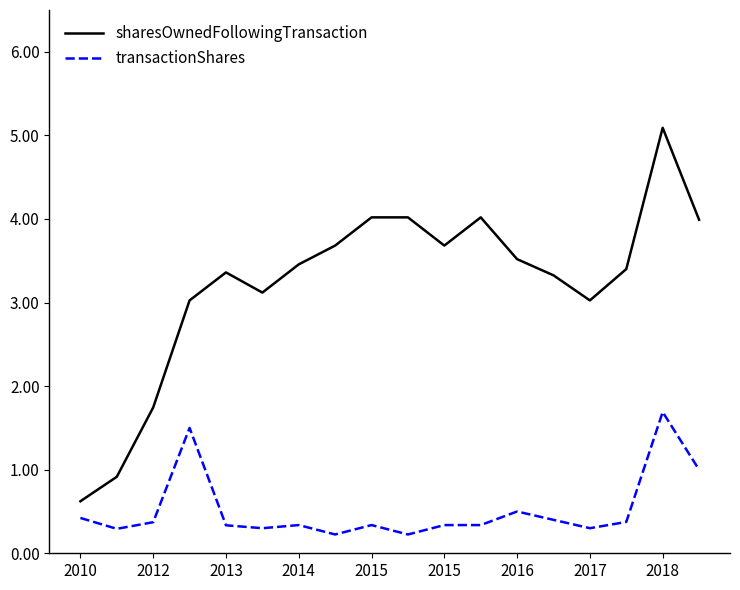

List the series in order of their overall mean, highest first.

sharesOwnedFollowingTransaction, transactionShares